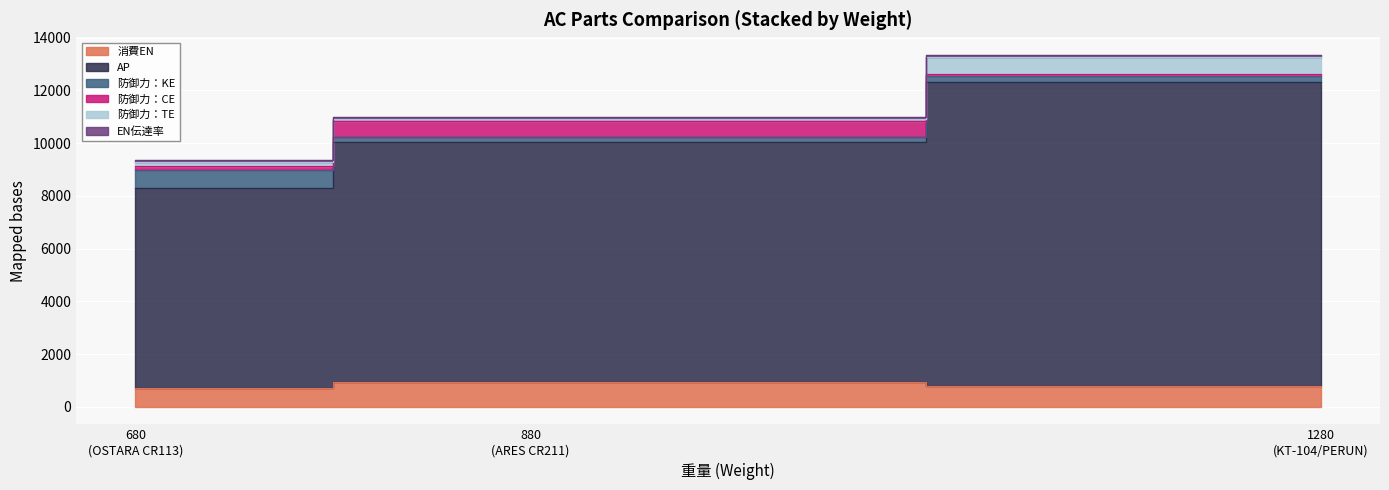

What are all the series names shown in the legend?

消費EN, AP, 防御力：KE, 防御力：CE, 防御力：TE, EN伝達率